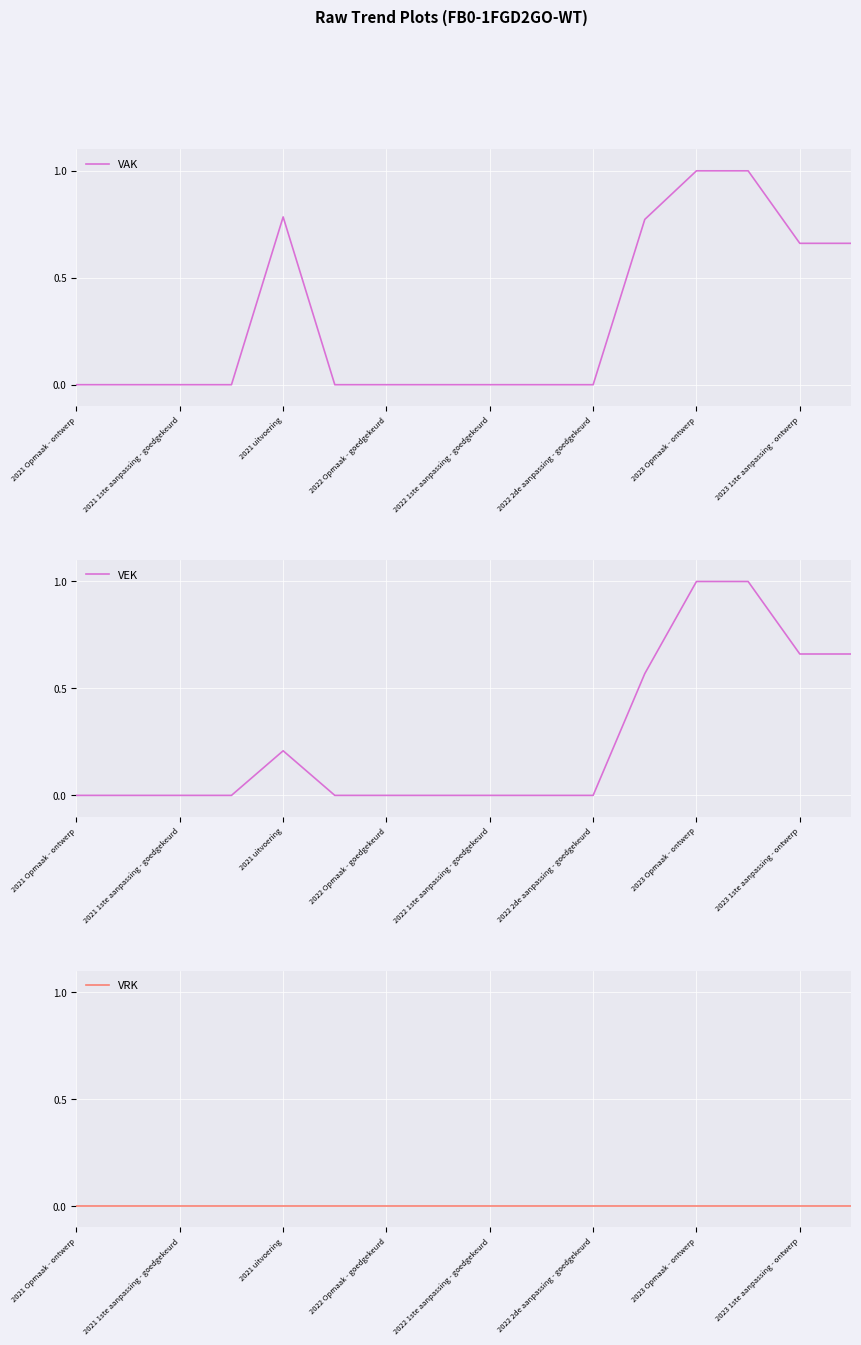

True or false: VAK has a value of 0.5 at 2022 Opmaak - goedgekeurd.

False